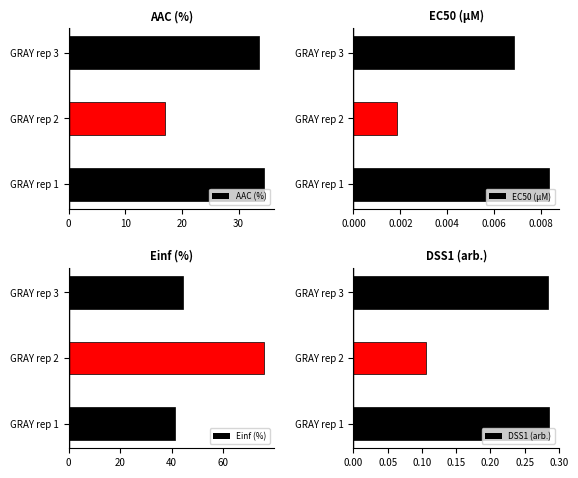

How many data points in Einf (%) are less than 44?

1